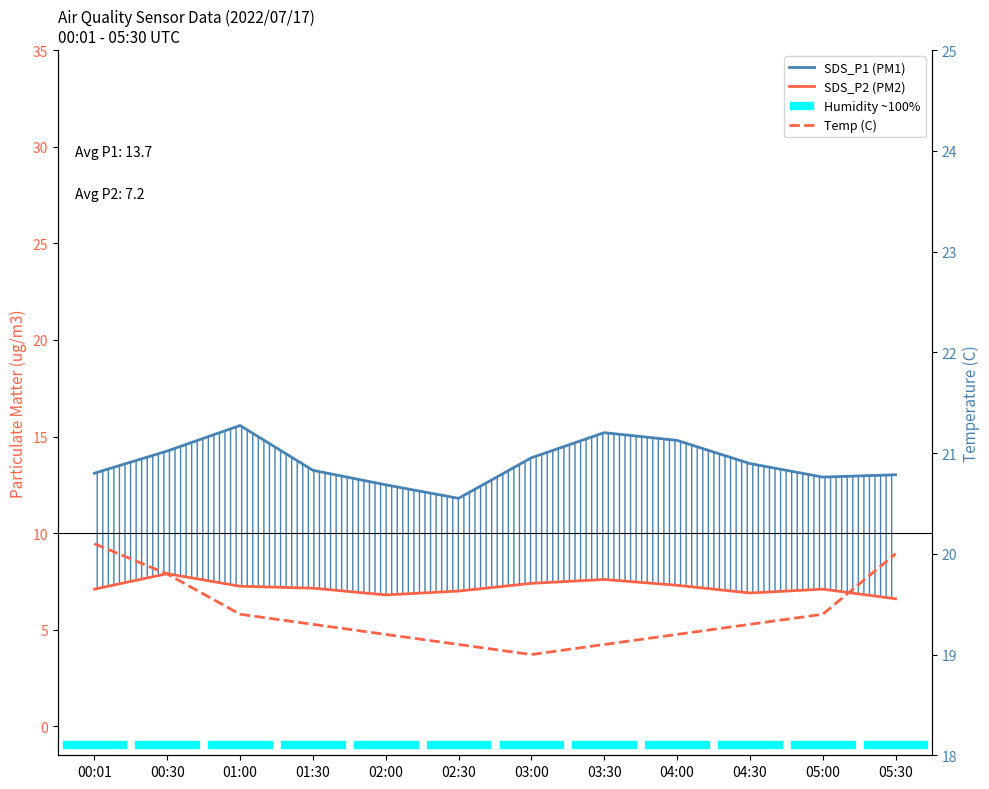

Does the chart contain any negative values?

No